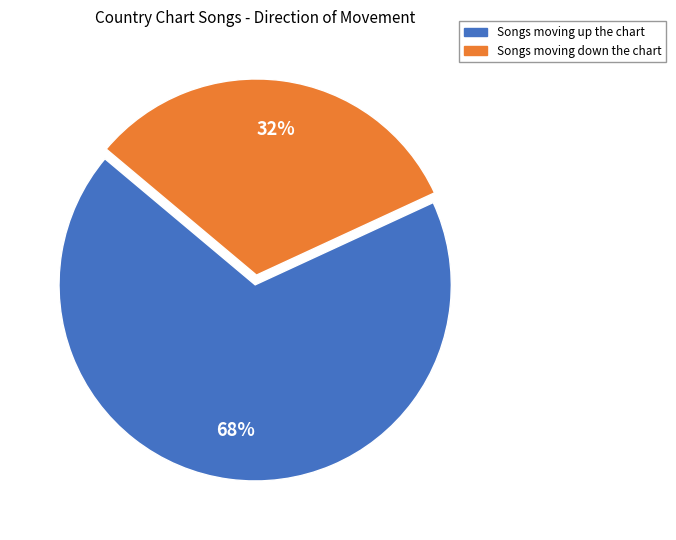

Is there any slice that represents more than half of the pie?

Yes